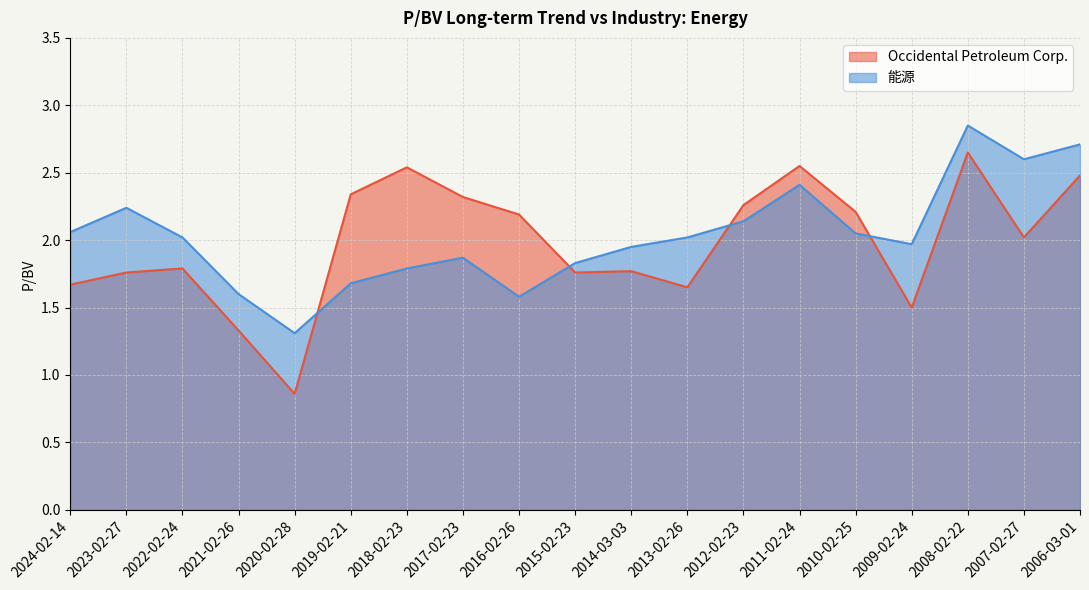

Between 2015-02-23 and 2006-03-01, which series saw the biggest shift?

能源